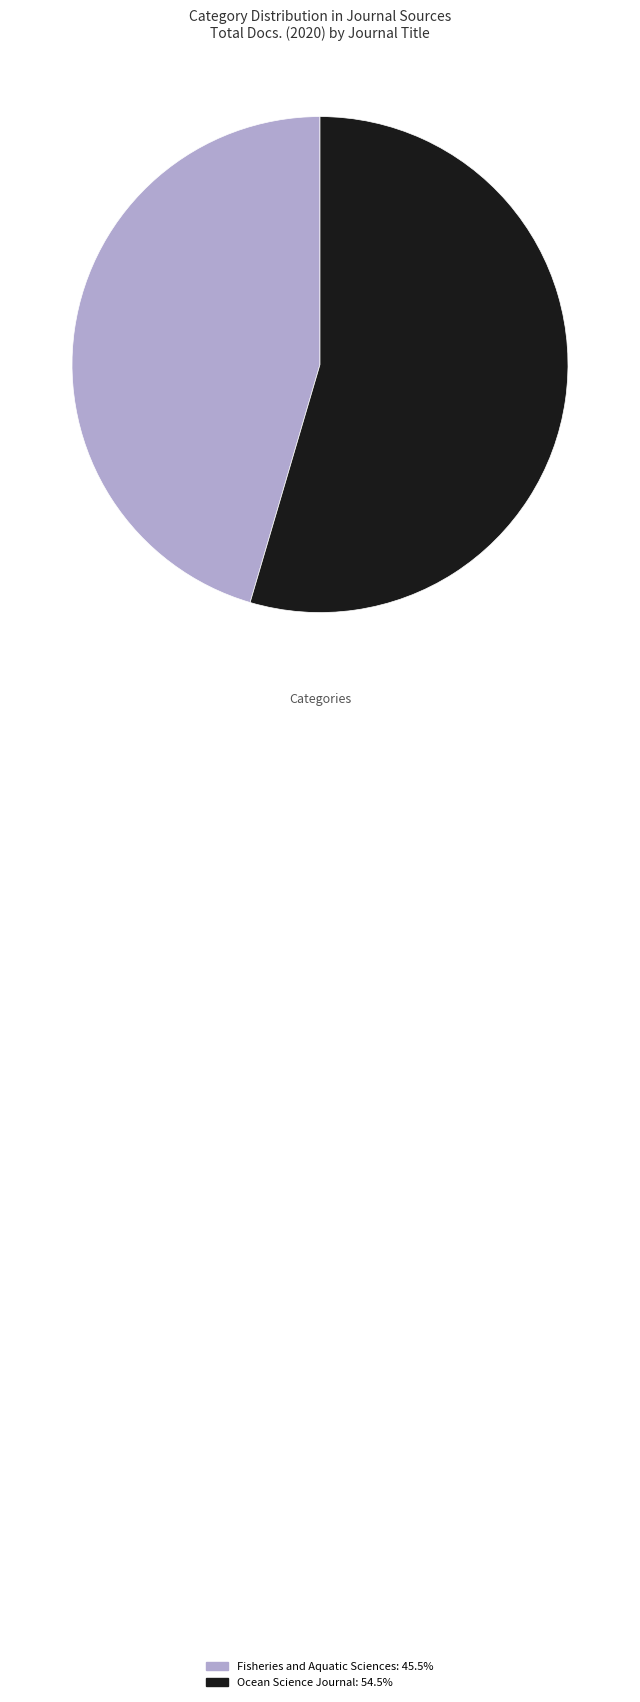

How many slices are in this pie chart?

2